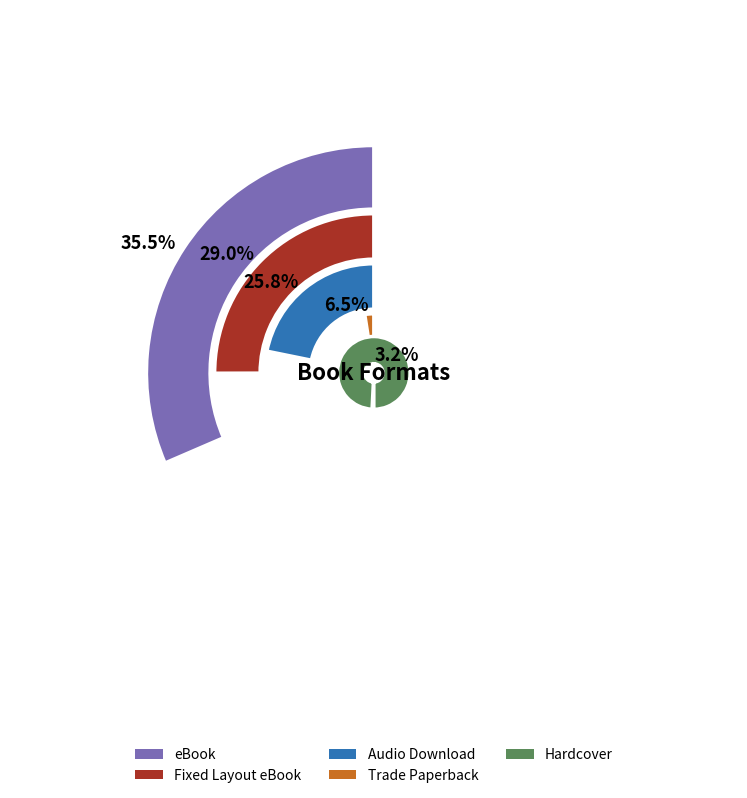

What is the smallest slice in the pie chart?

Hardcover